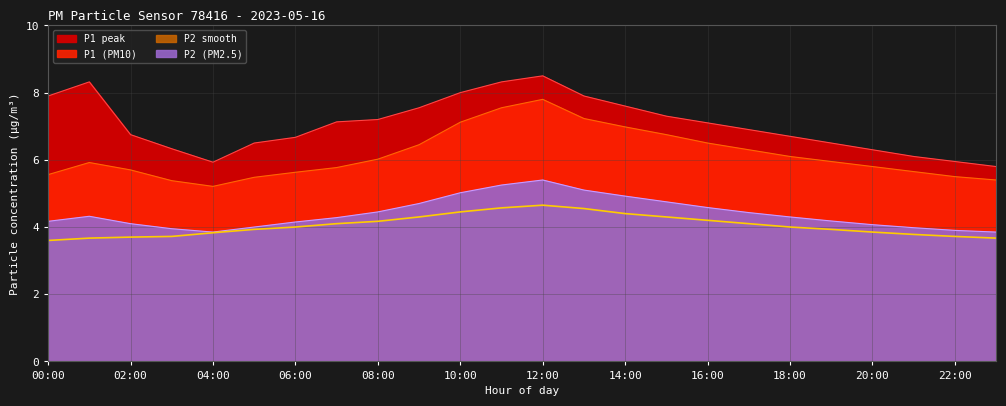

What is the value of the P2 point at the 8th from the left?

4.3